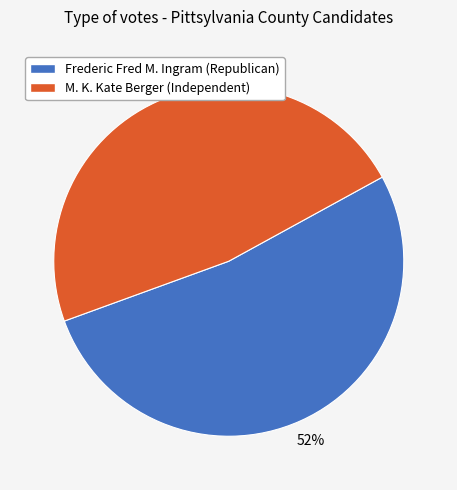

Is there any slice that represents more than half of the pie?

Yes